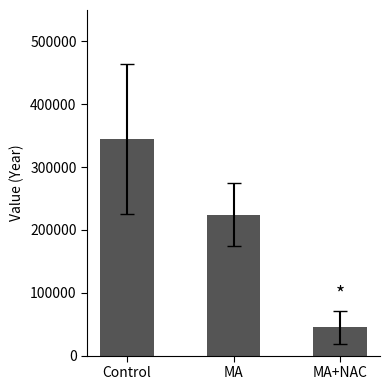

Reading right to left, transcribe all the data shown in this chart.

44929.7	224228.0	344013.7